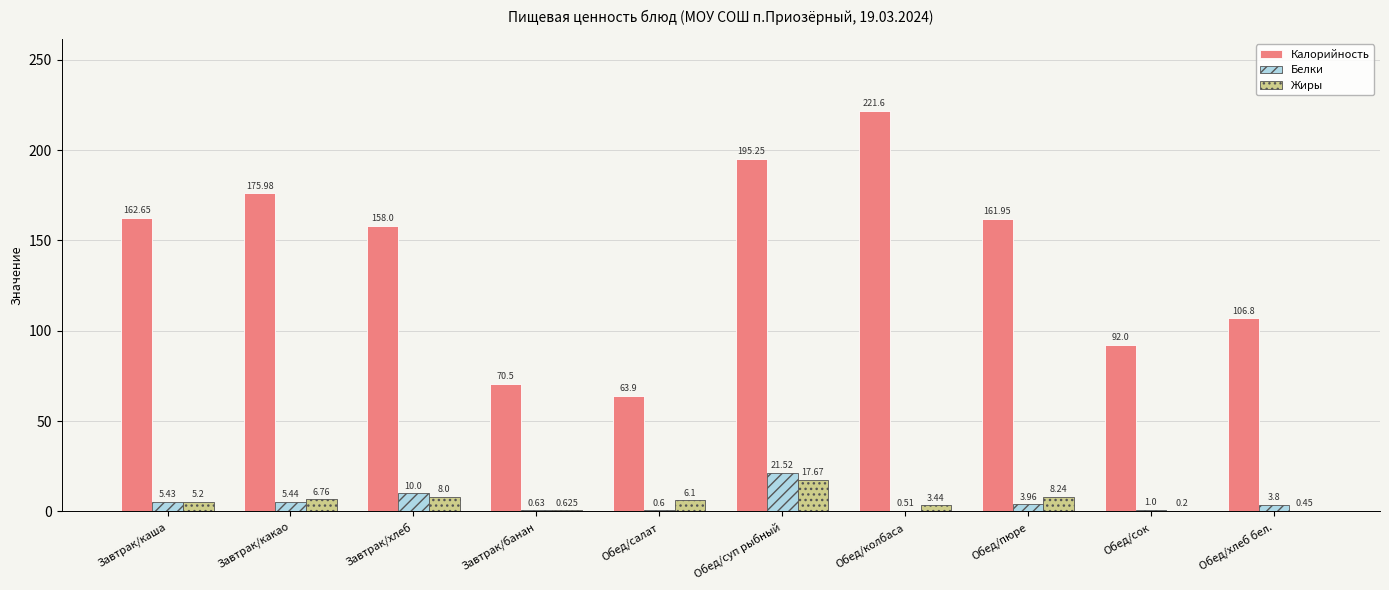

Which series changed the most between Завтрак/какао and Обед/колбаса?

Калорийность